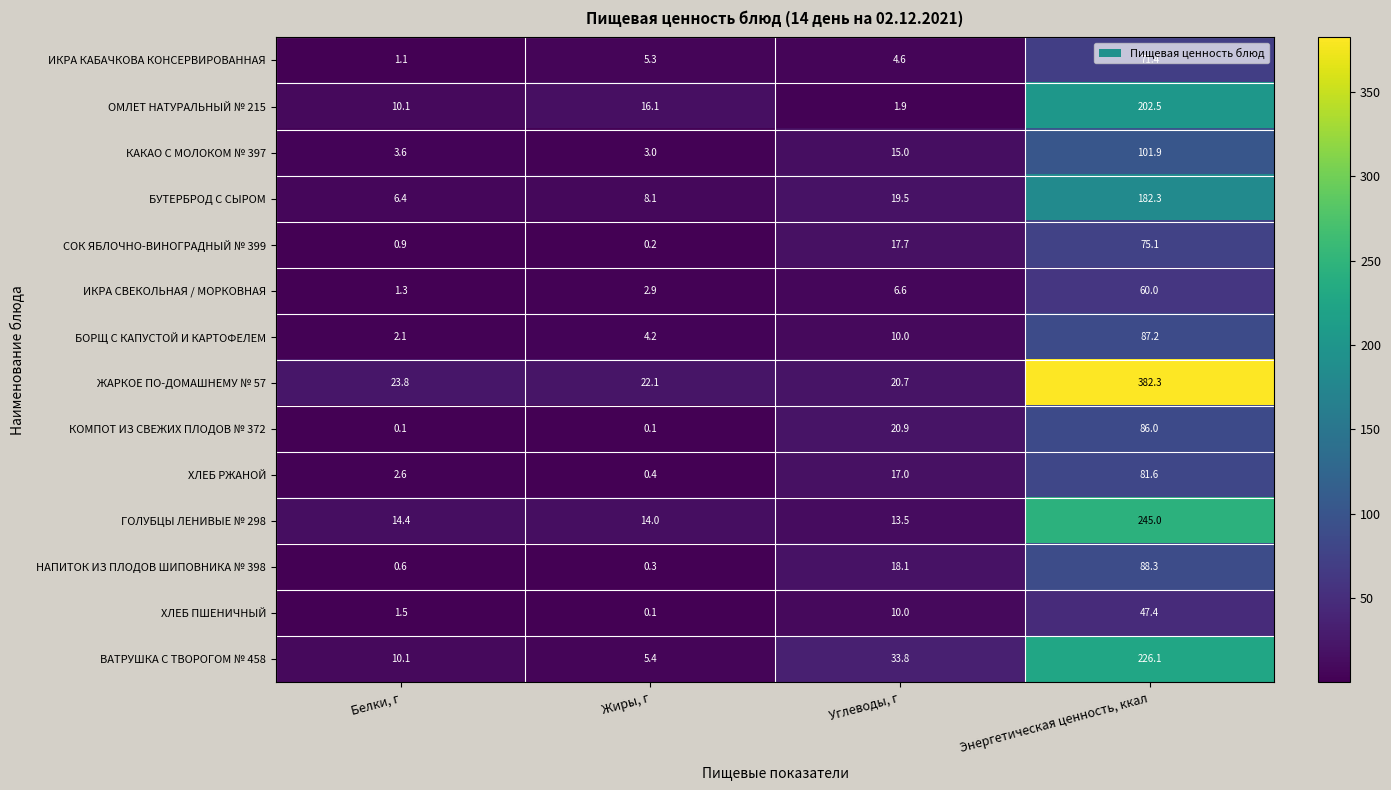

Which series has the widest spread of values?

ЖАРКОЕ ПО-ДОМАШНЕМУ № 57